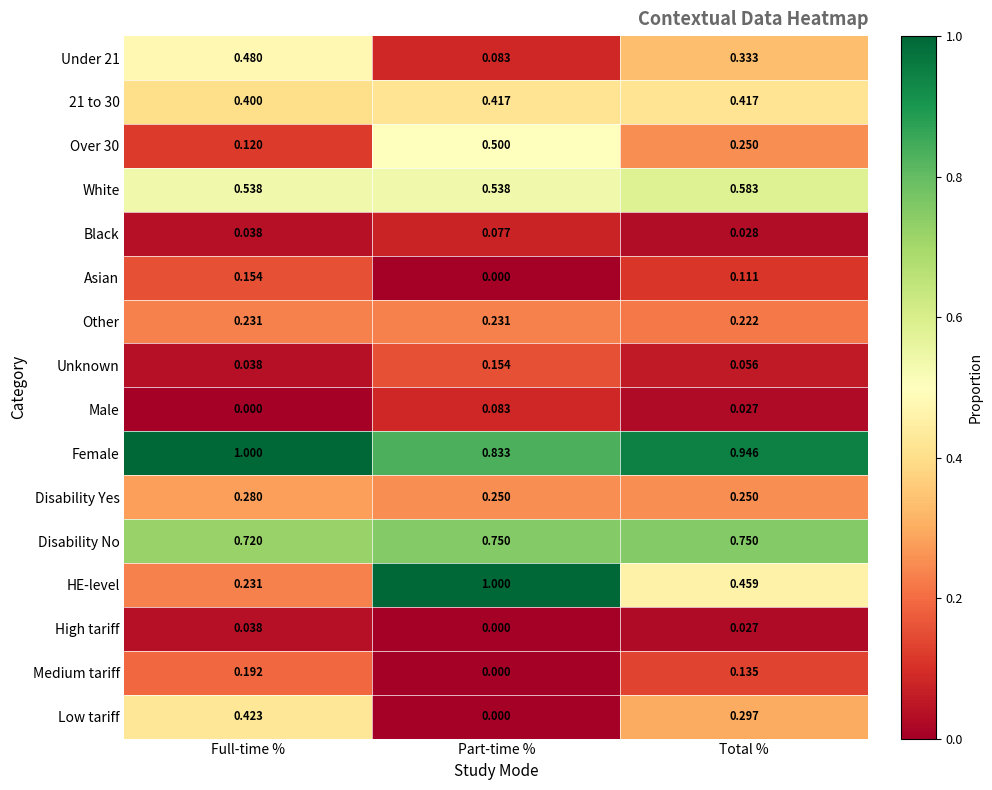

List the labels in order of Unknown value, smallest first.

Full-time %, Total %, Part-time %